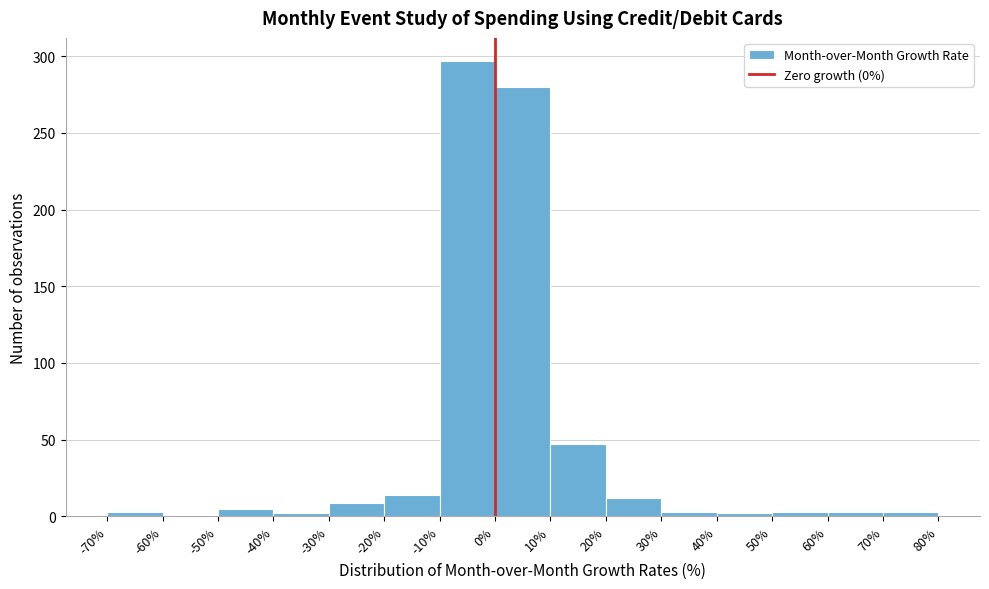

Over which range of the x-axis is the bar tallest?

-10% to 0%